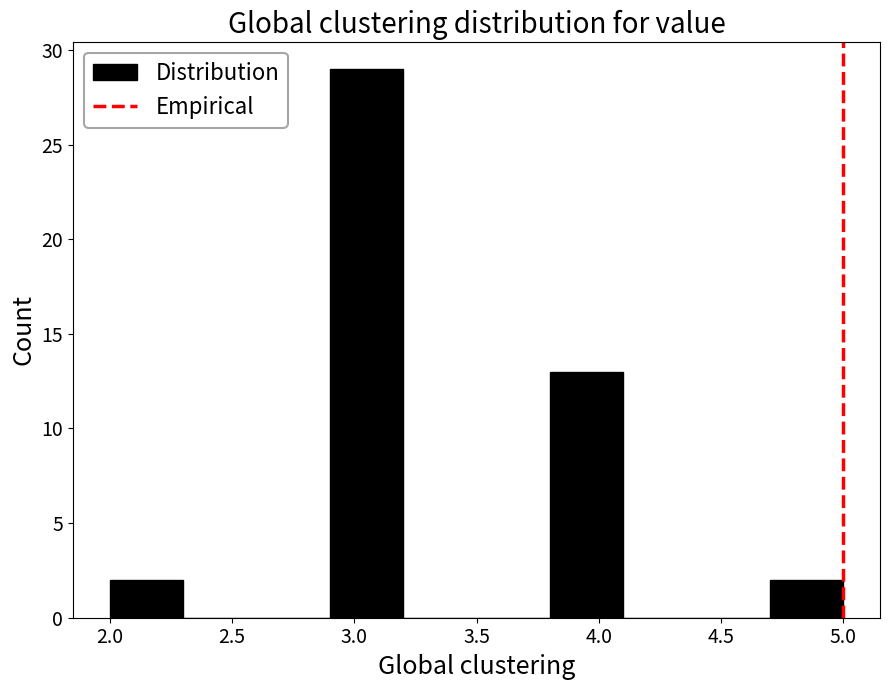

Reading left to right, list every bar in this chart as the range it spans on the x-axis followed by its height. The values are not printed on the chart, so give them approximately, as read against the axis.

2.0 to 2.3: 2
2.3 to 2.6: 0
2.6 to 2.9: 0
2.9 to 3.2: 29
3.2 to 3.5: 0
3.5 to 3.8: 0
3.8 to 4.1: 13
4.1 to 4.4: 0
4.4 to 4.7: 0
4.7 to 5.0: 2